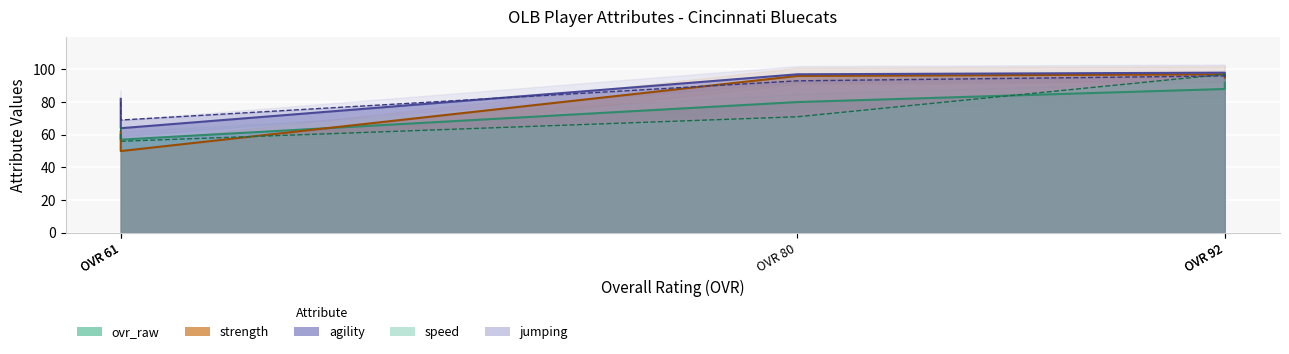

How many lines are shown in the chart?

5